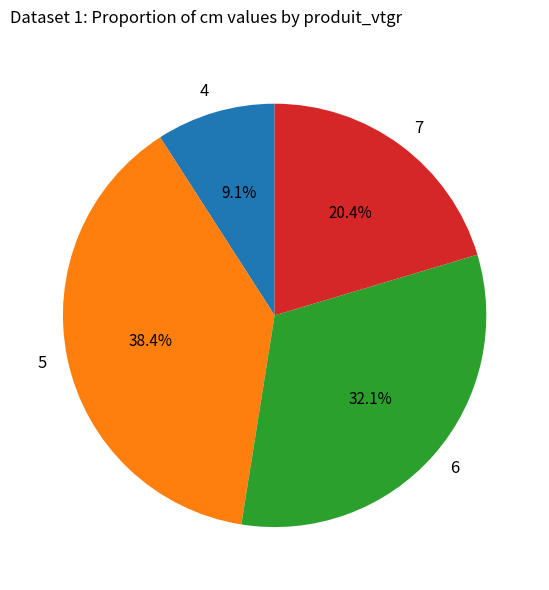

Between 4 and 6, which is larger?

6